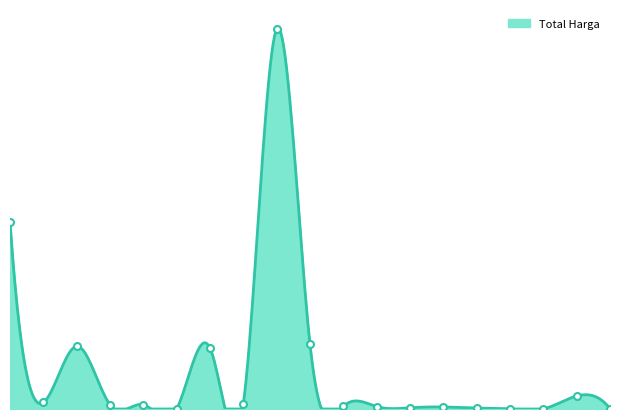

What is the difference between the maximum and second lowest values?

2891788400